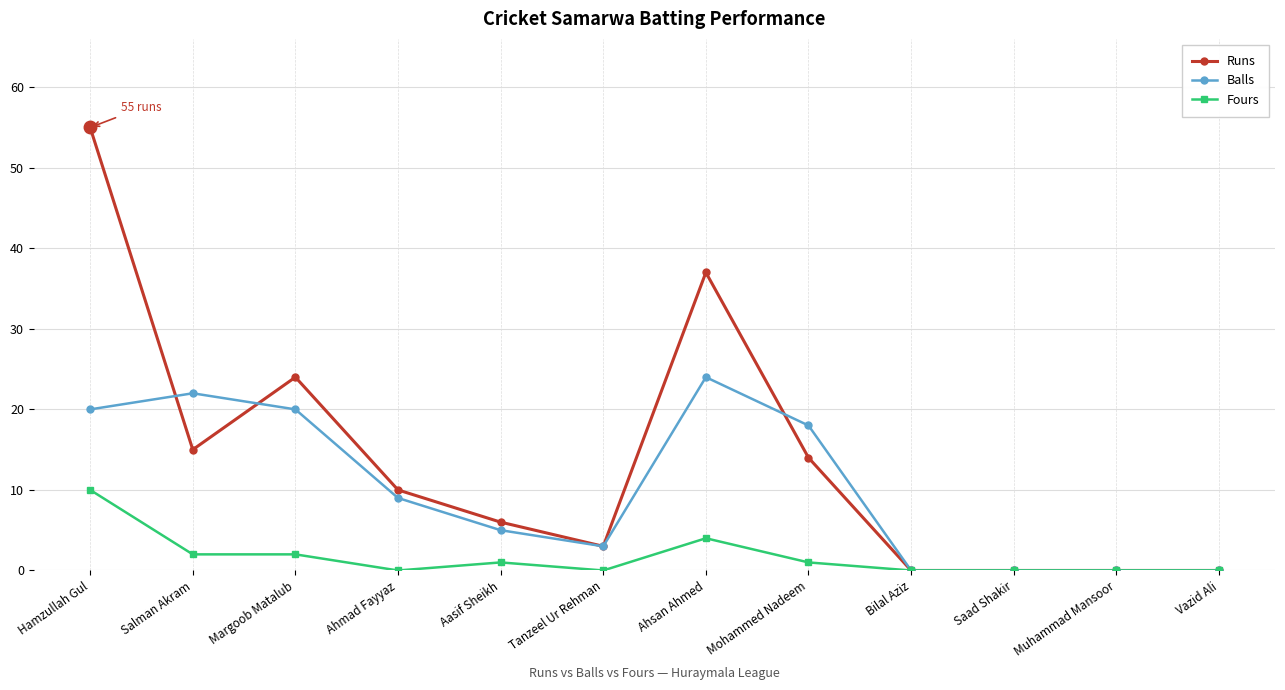

Is it true that Balls equals 9 at Ahmad Fayyaz?

True